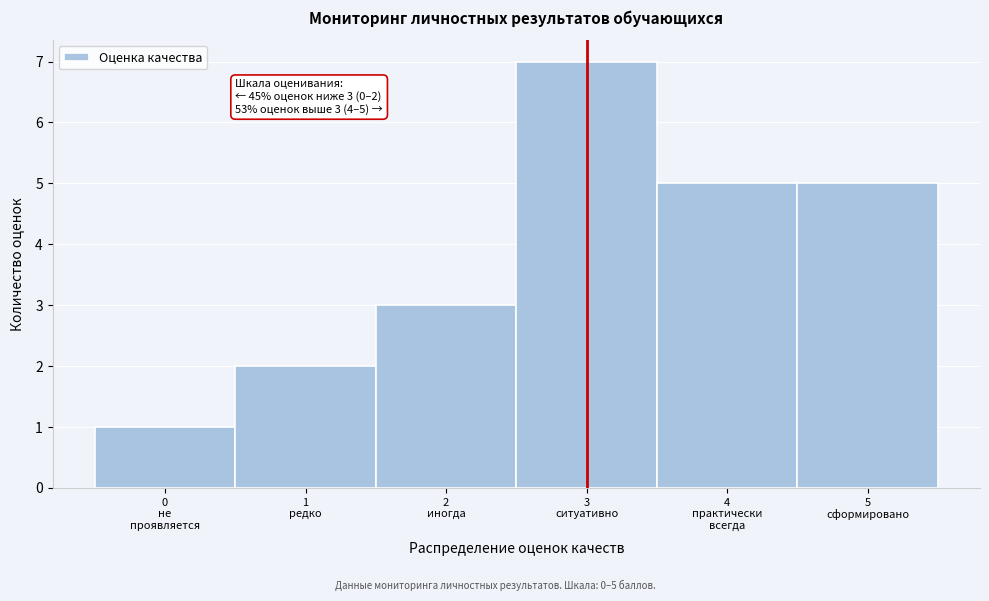

Reading left to right, transcribe all the data shown in this chart.

1	2	3	7	5	5